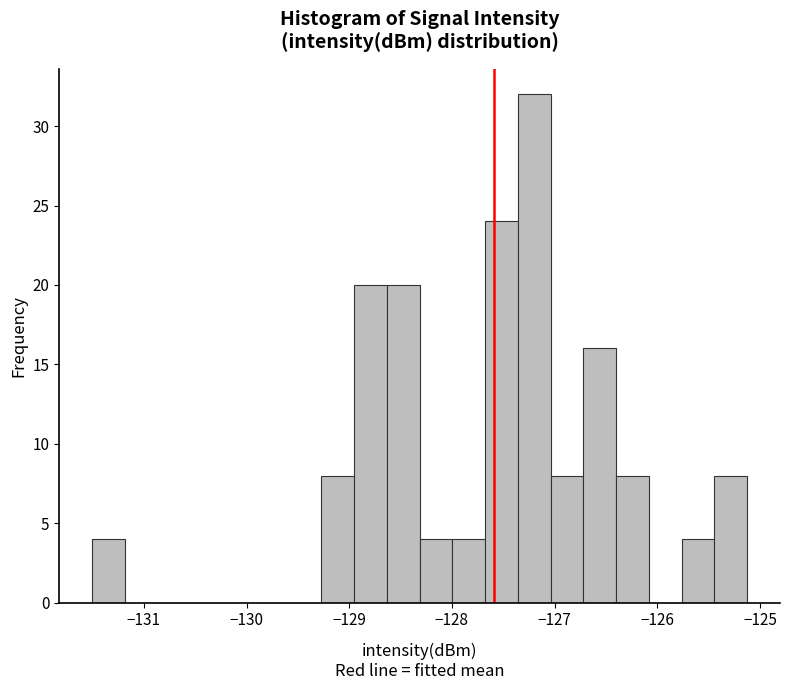

Around what value on the x-axis is the tallest bar? Give the approximate position of its centre, as read against the axis.

-127.2